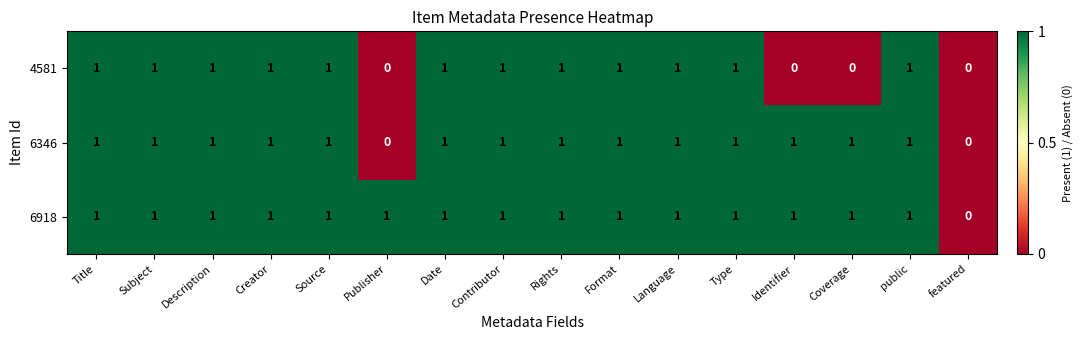

How many data points in 6346 are less than 1?

2